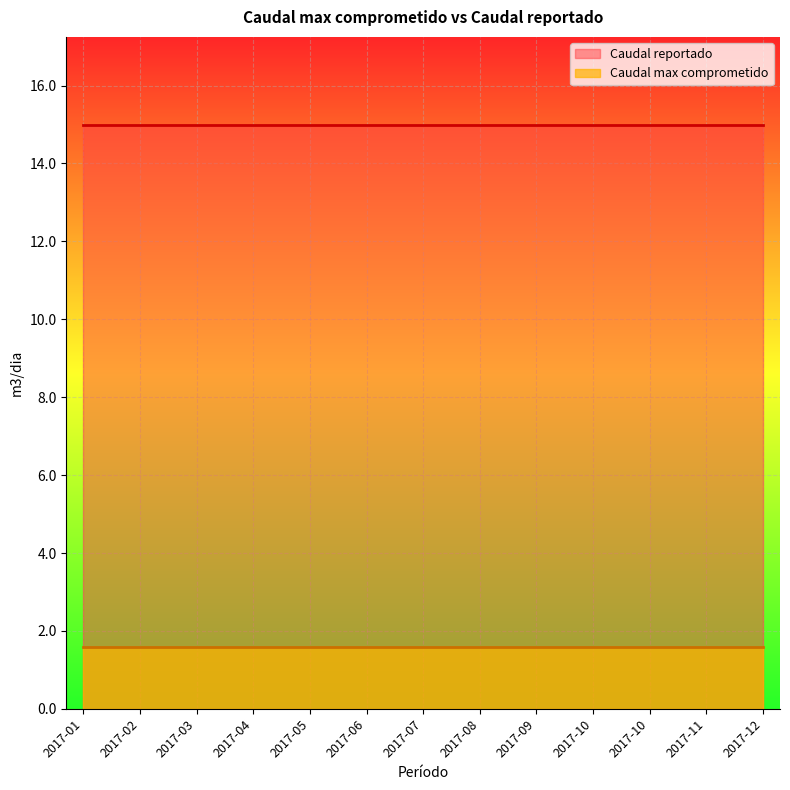

True or false: Caudal max comprometido and Caudal reportado cross at least once.

False